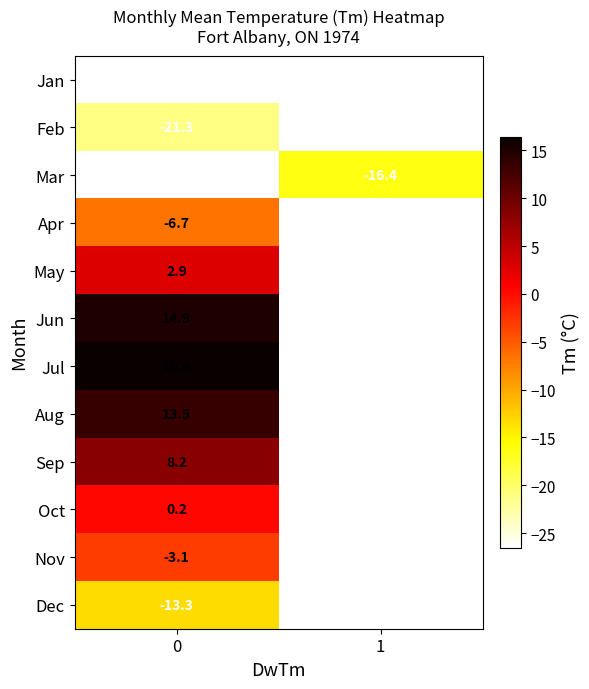

The Dec series shows -13.3 at 0. True or false?

True